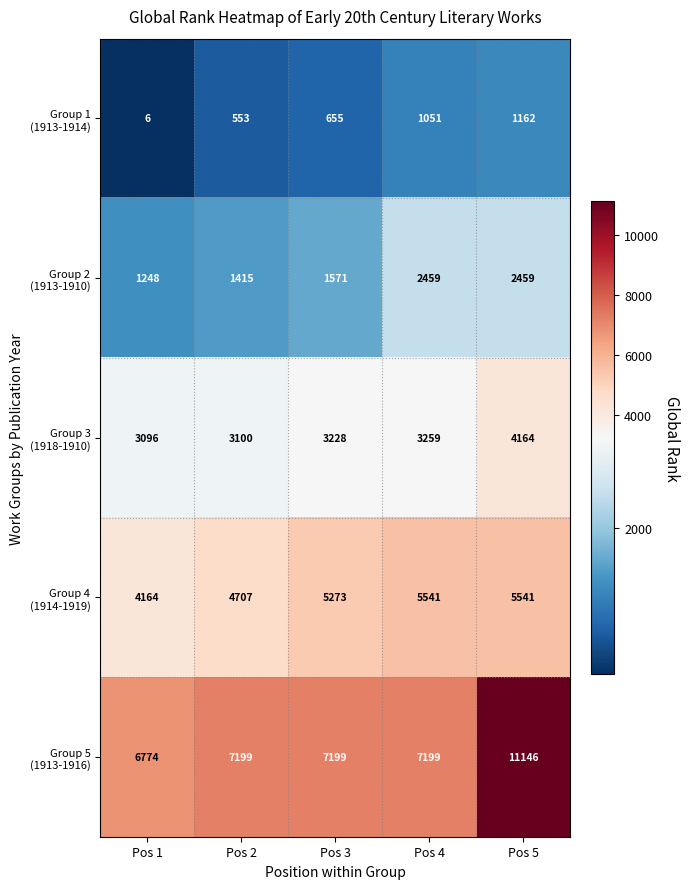

What is the maximum value shown in the chart?

11146